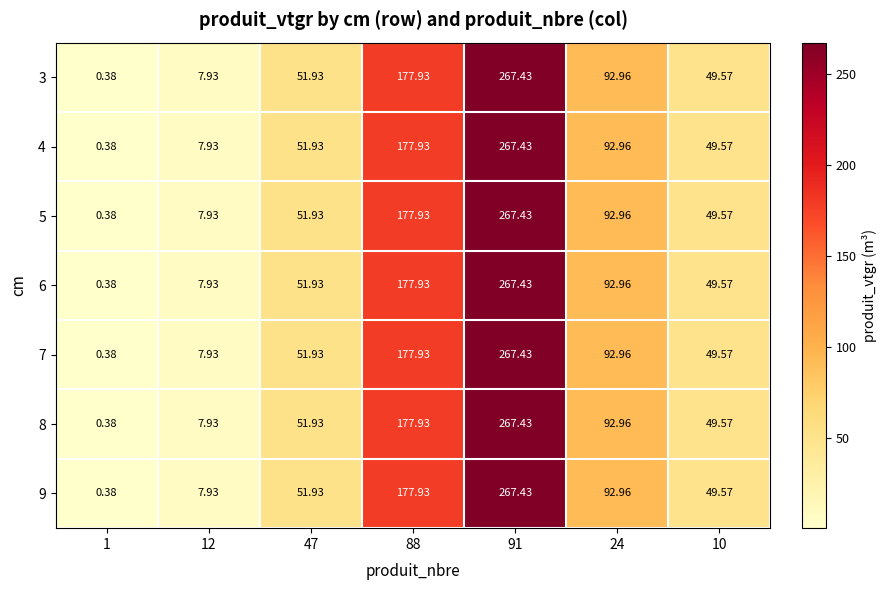

Is the value of 8 at 12 greater than the value of 9 at 91?

No